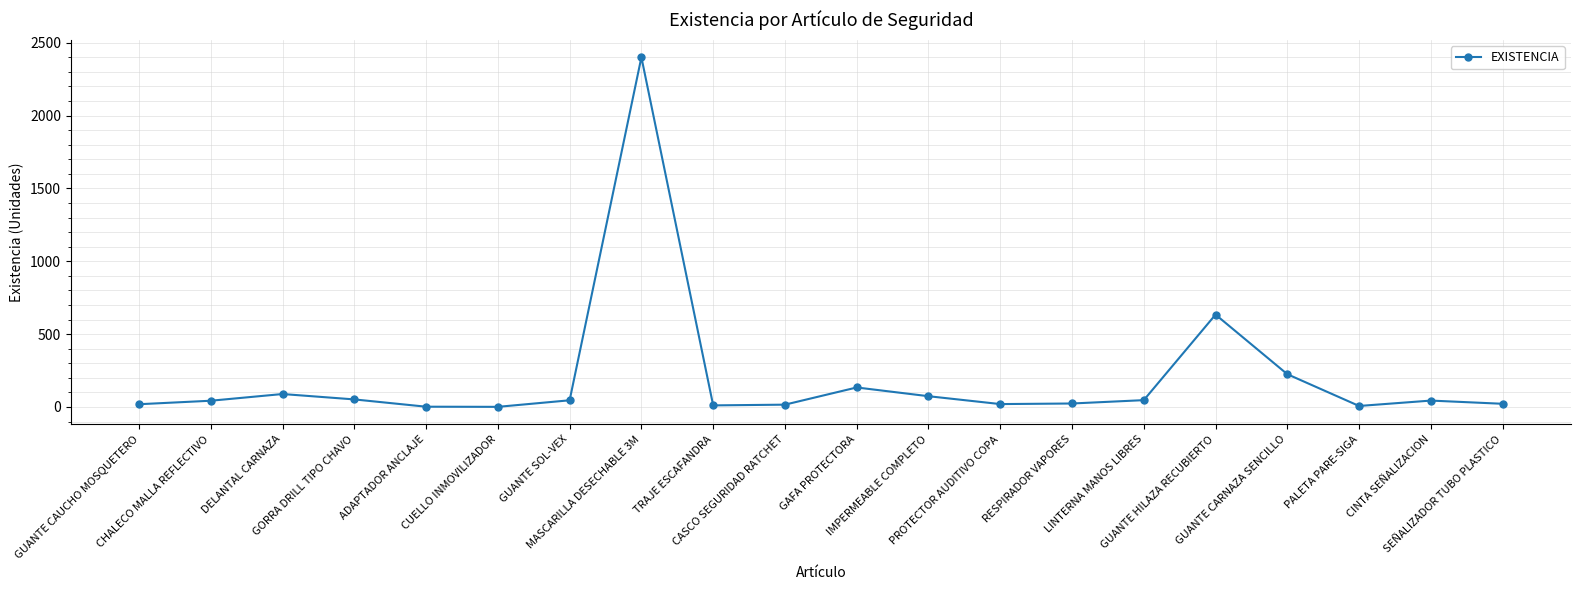

What is the greatest value displayed?

2400